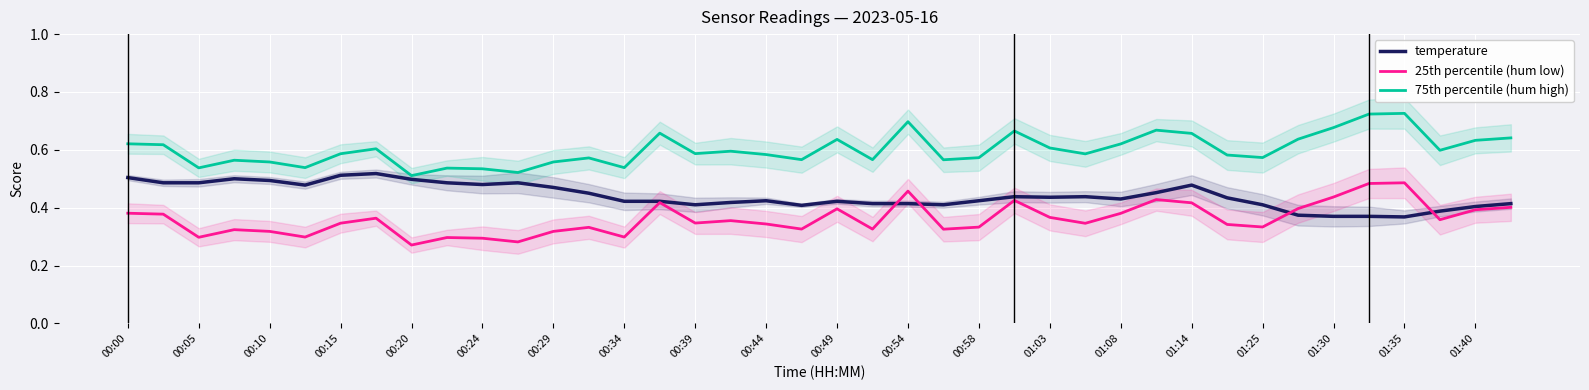

What are all the series names shown in the legend?

temperature, 25th percentile (hum low), 75th percentile (hum high)